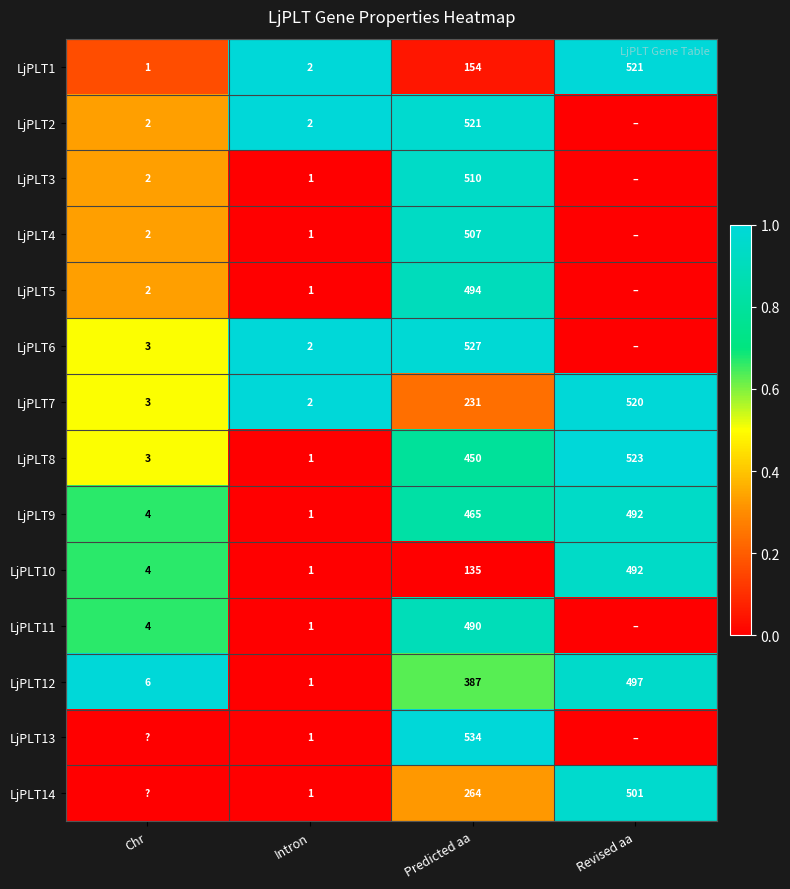

What is the total value across all series at Predicted aa?

5669